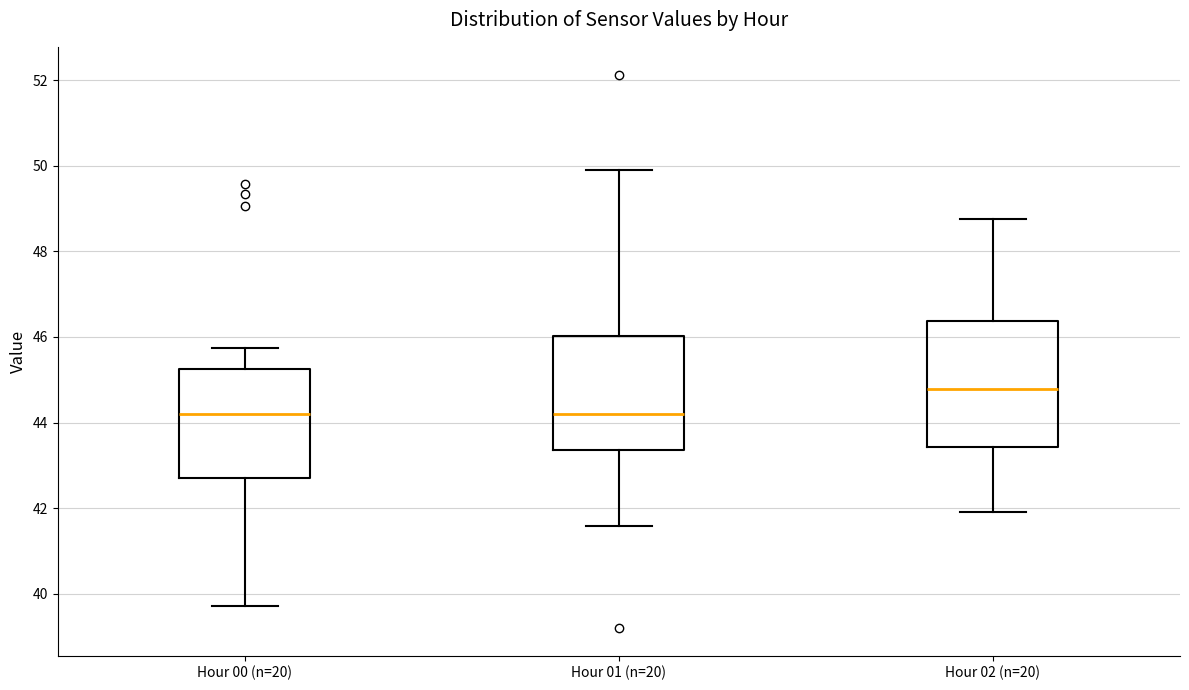

Reading left to right, transcribe this box plot: for each box, give where its median line is, the range the box spans, and where its two whiskers end, as read against the y-axis. The values are not printed on the chart, so give them approximately, as read against the axis.

Hour 00 (n=20): median 44.2, box 42.8 to 45.2, whiskers 39.8 to 45.8
Hour 01 (n=20): median 44.2, box 43.4 to 46.0, whiskers 41.6 to 50.0
Hour 02 (n=20): median 44.8, box 43.4 to 46.4, whiskers 42.0 to 48.8